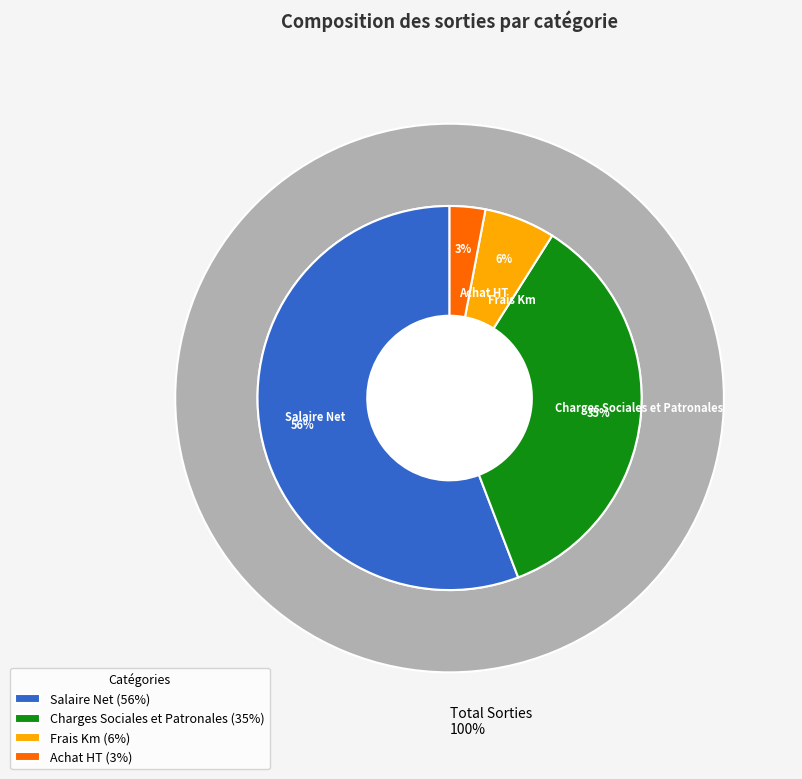

To the nearest percent, what percentage of the pie is Salaire Net?

56%